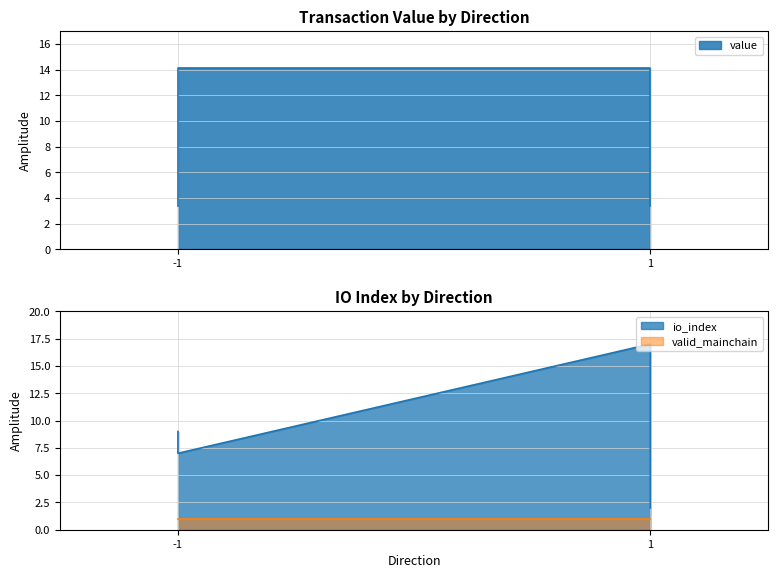

How many categories are shown in the chart?

4